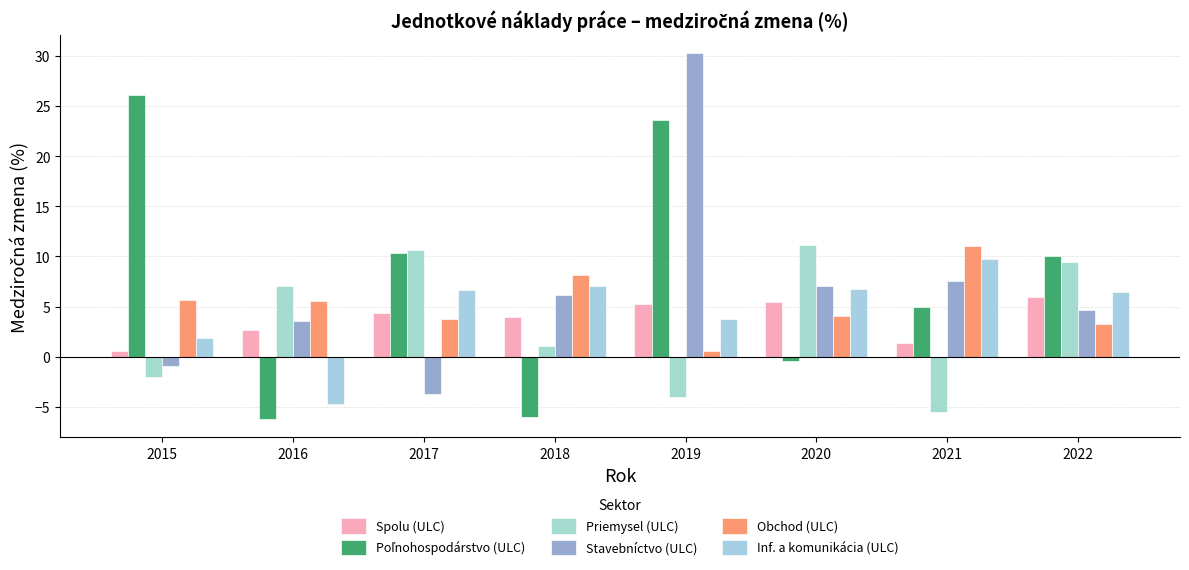

How many bars are there in total?

48